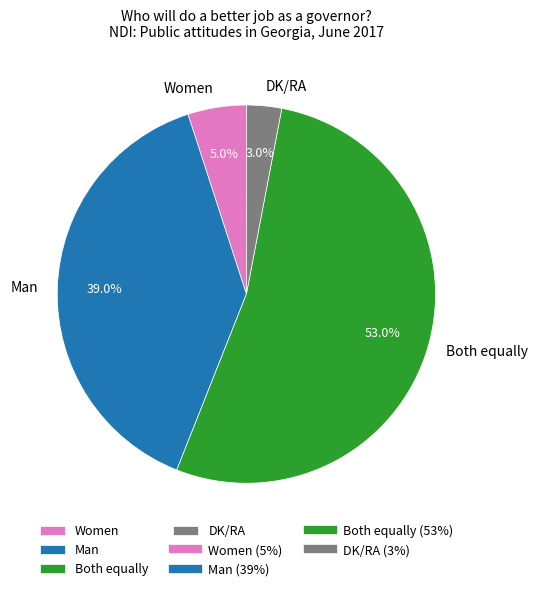

Count the number of slices in the pie.

4